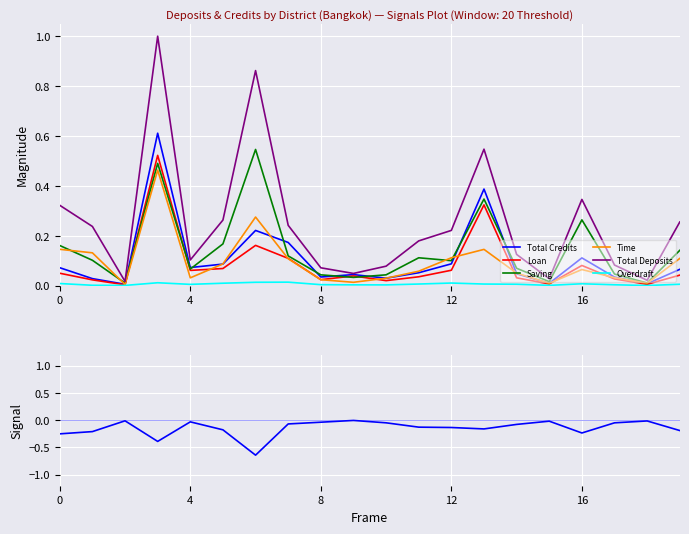

Is the value of Time at Dusit greater than the value of Total Deposits at Prathumwan?

No